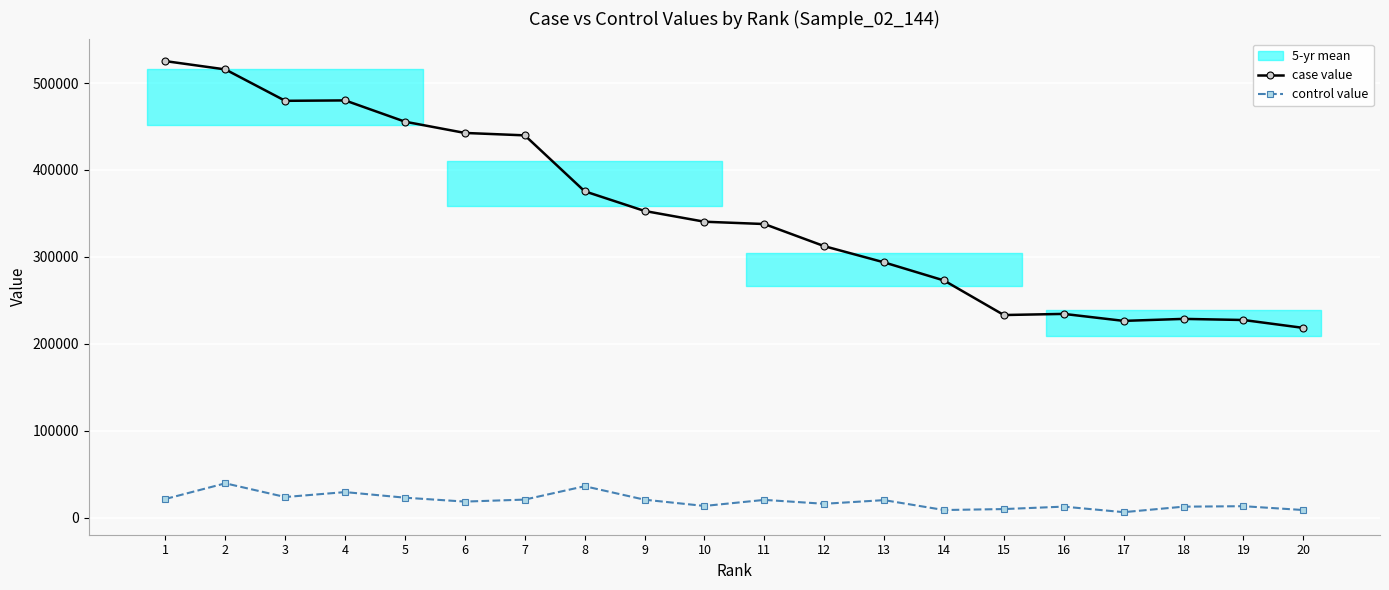

How many interior local valleys does the control value series have?

6